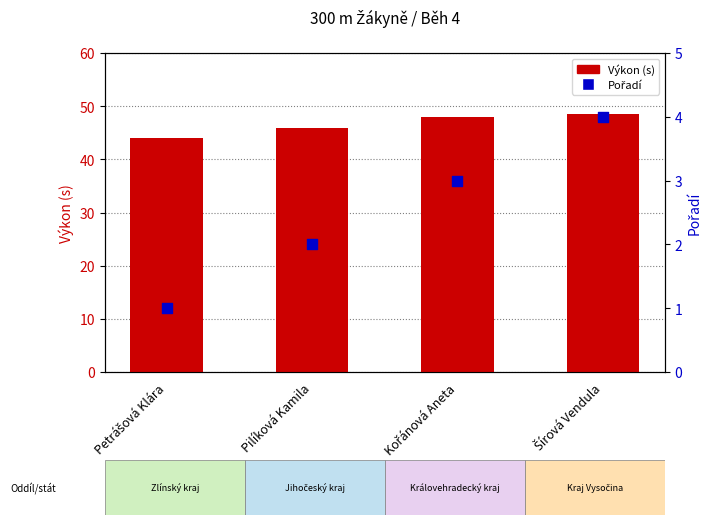

Which series reaches the minimum Y coordinate?

Pořadí